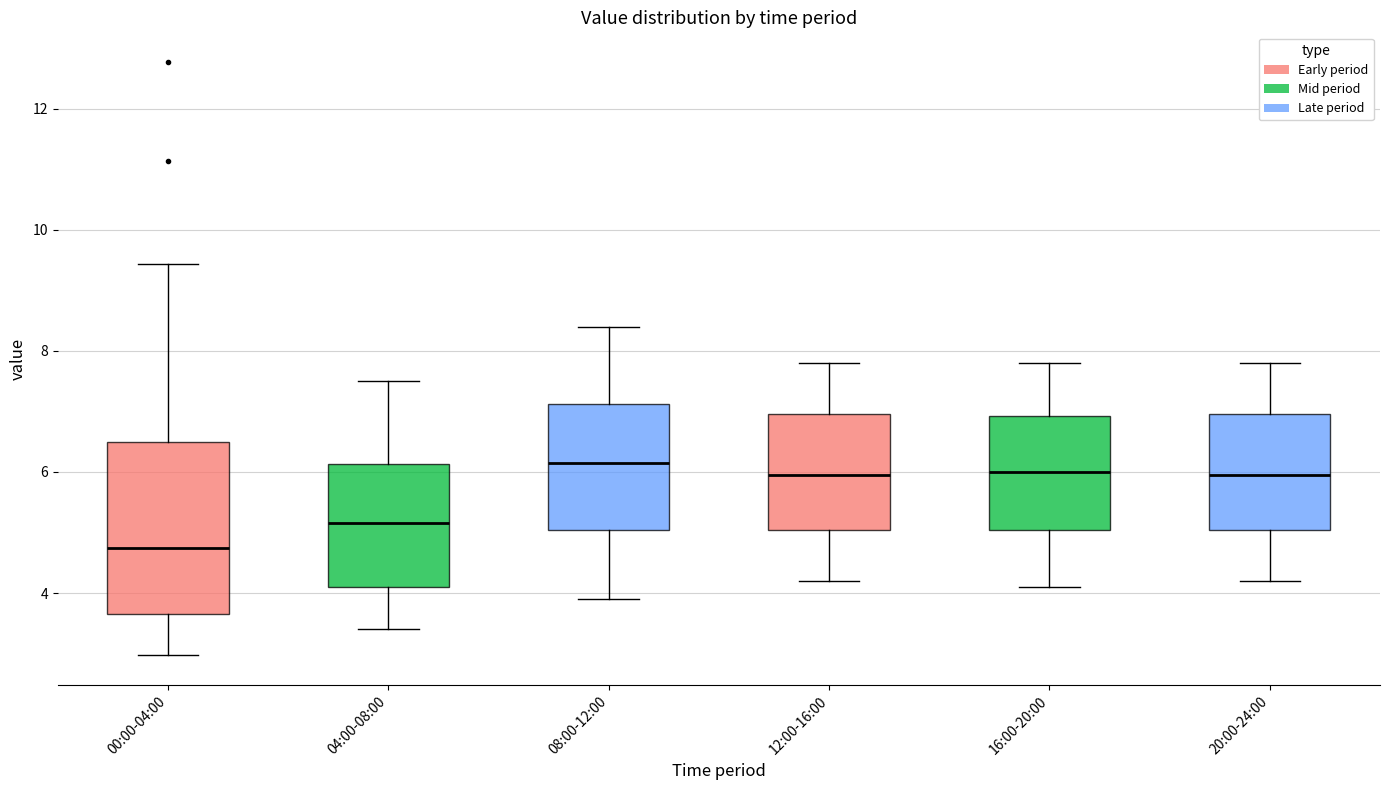

Reading left to right, read every box against the y-axis: the position of its median line, the range the box covers, and the ends of its whiskers. The values are not printed on the chart, so give them approximately, as read against the axis.

00:00-04:00: median 4.8, box 3.6 to 6.4, whiskers 3.0 to 9.4
04:00-08:00: median 5.2, box 4.2 to 6.2, whiskers 3.4 to 7.6
08:00-12:00: median 6.2, box 5.0 to 7.2, whiskers 4.0 to 8.4
12:00-16:00: median 6.0, box 5.0 to 7.0, whiskers 4.2 to 7.8
16:00-20:00: median 6.0, box 5.0 to 7.0, whiskers 4.2 to 7.8
20:00-24:00: median 6.0, box 5.0 to 7.0, whiskers 4.2 to 7.8